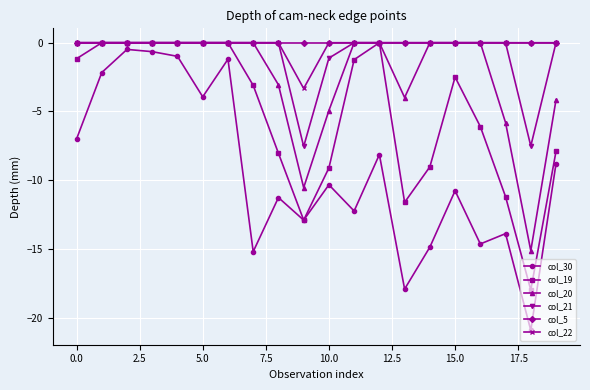

What is the value of the col_30 point at the 17th from the left?

-14.6